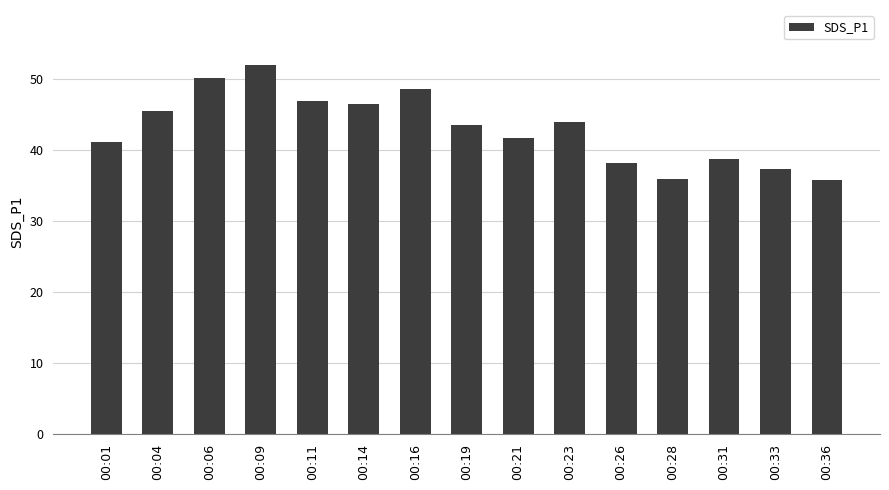

Approximately how many times larger is the value at 00:11 compared to 00:01?

1.1